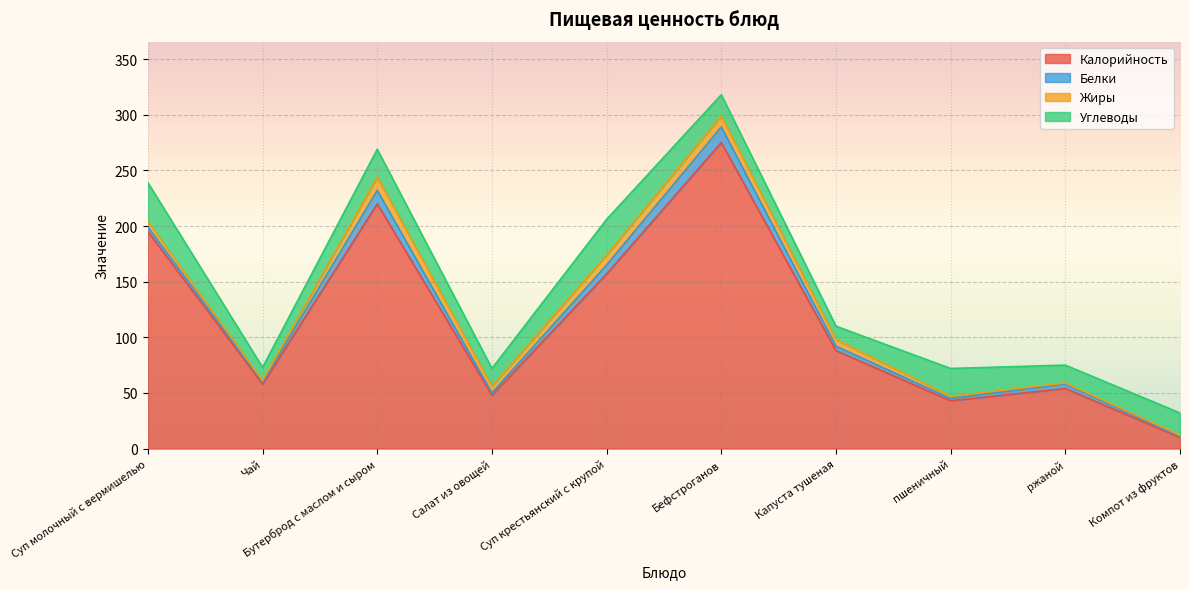

Which series changed the most between Бефстроганов and Капуста тушеная?

Калорийность